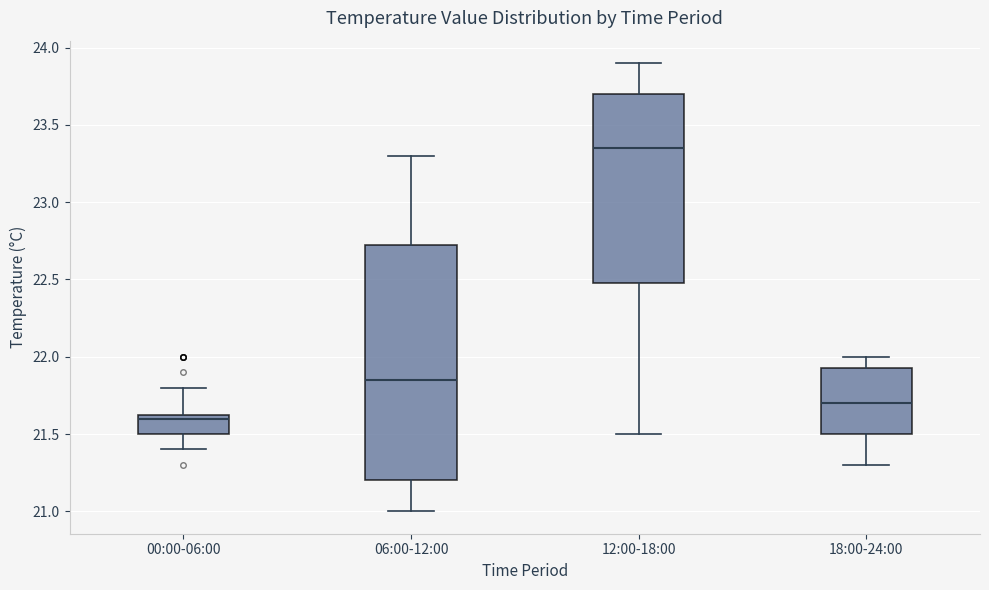

Where does the lower whisker of the box for 12:00-18:00 end on the y-axis? The values are not printed on the chart, so give them approximately, as read against the axis.

21.50